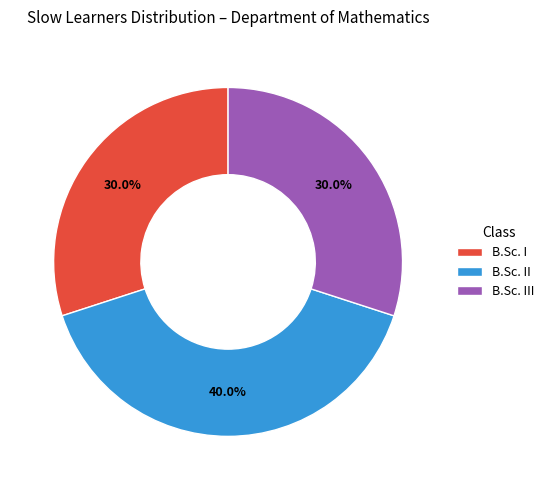

The B.Sc. II slice represents 40% of the pie. True or false?

True